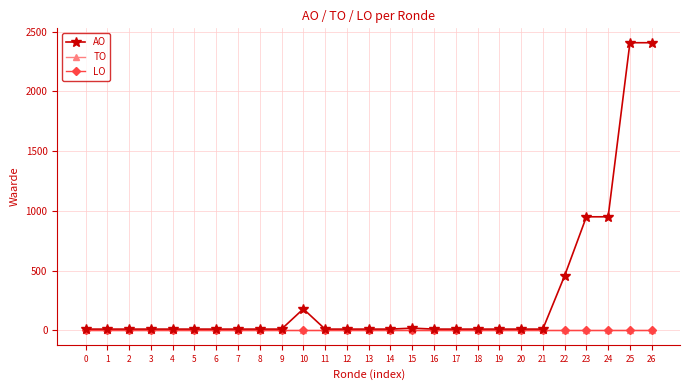

Is this an area chart (filled region under the line)?

No